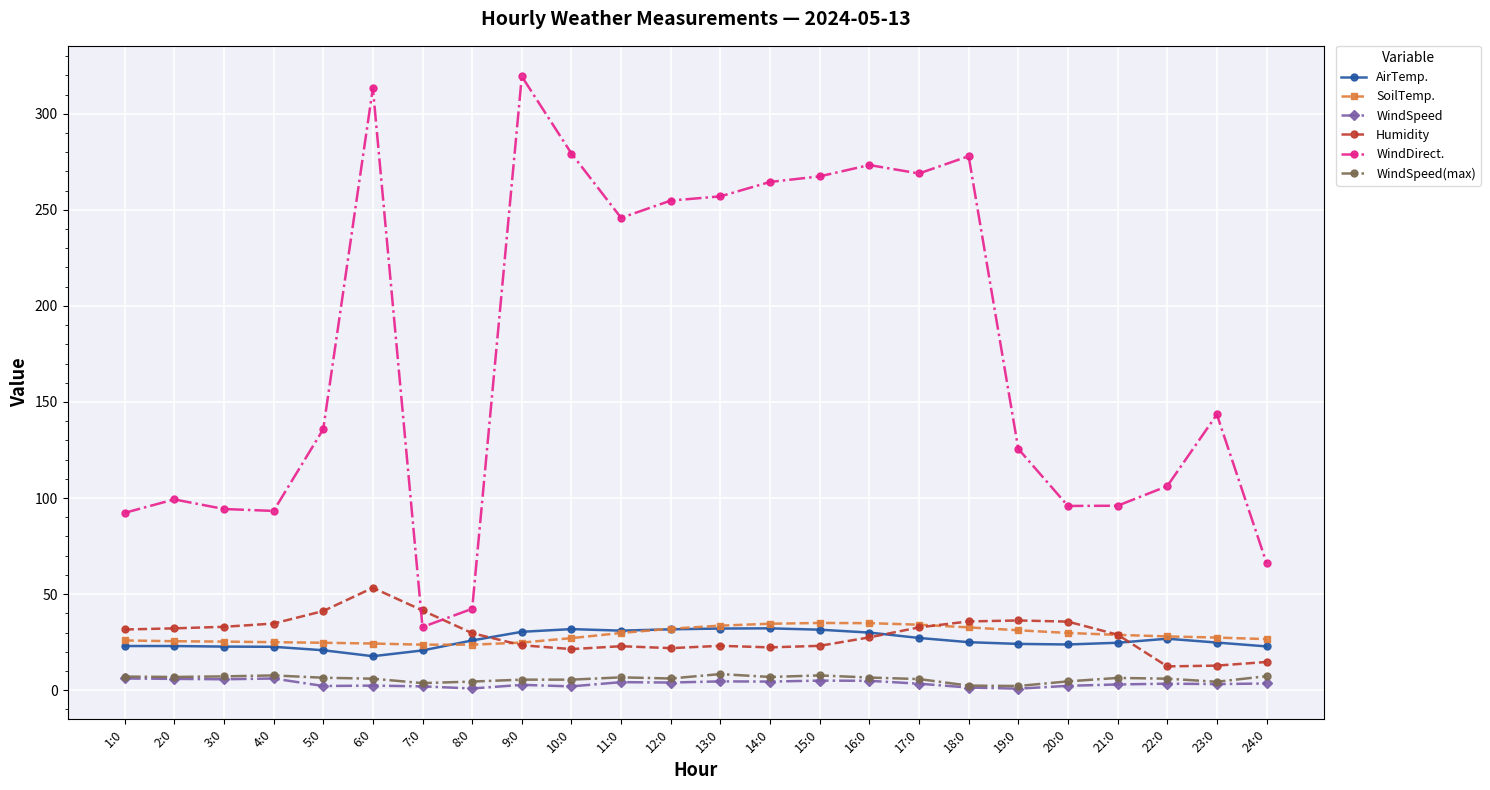

Which series has the largest total across all categories?

WindDirect.